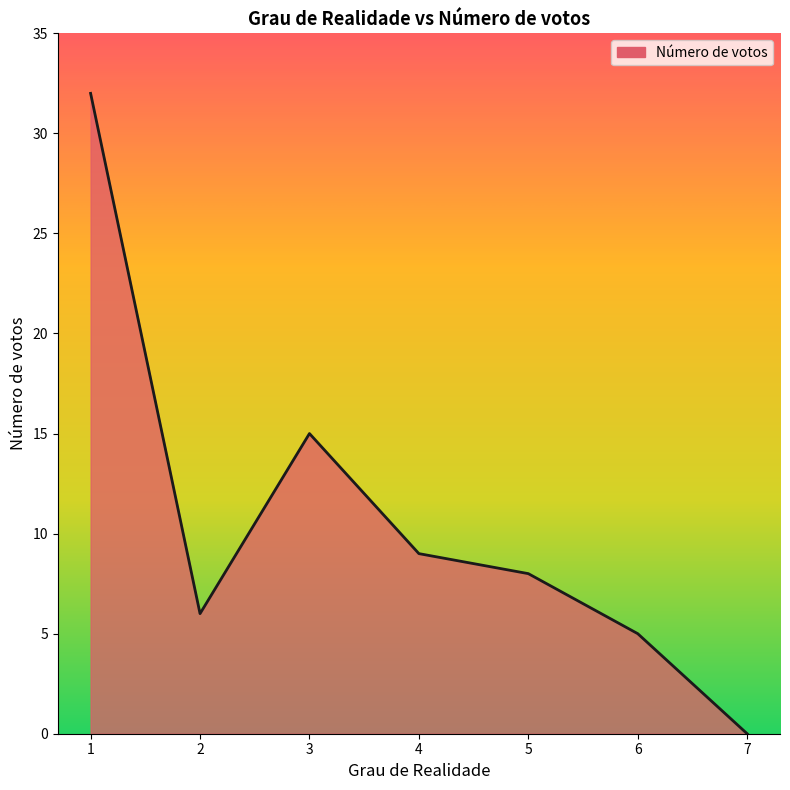

Rank the categories by value from lowest to highest.

7, 6, 2, 5, 4, 3, 1